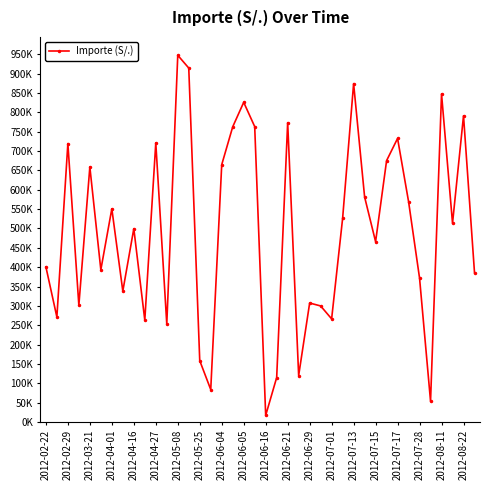

Does the chart have visible grid lines?

No